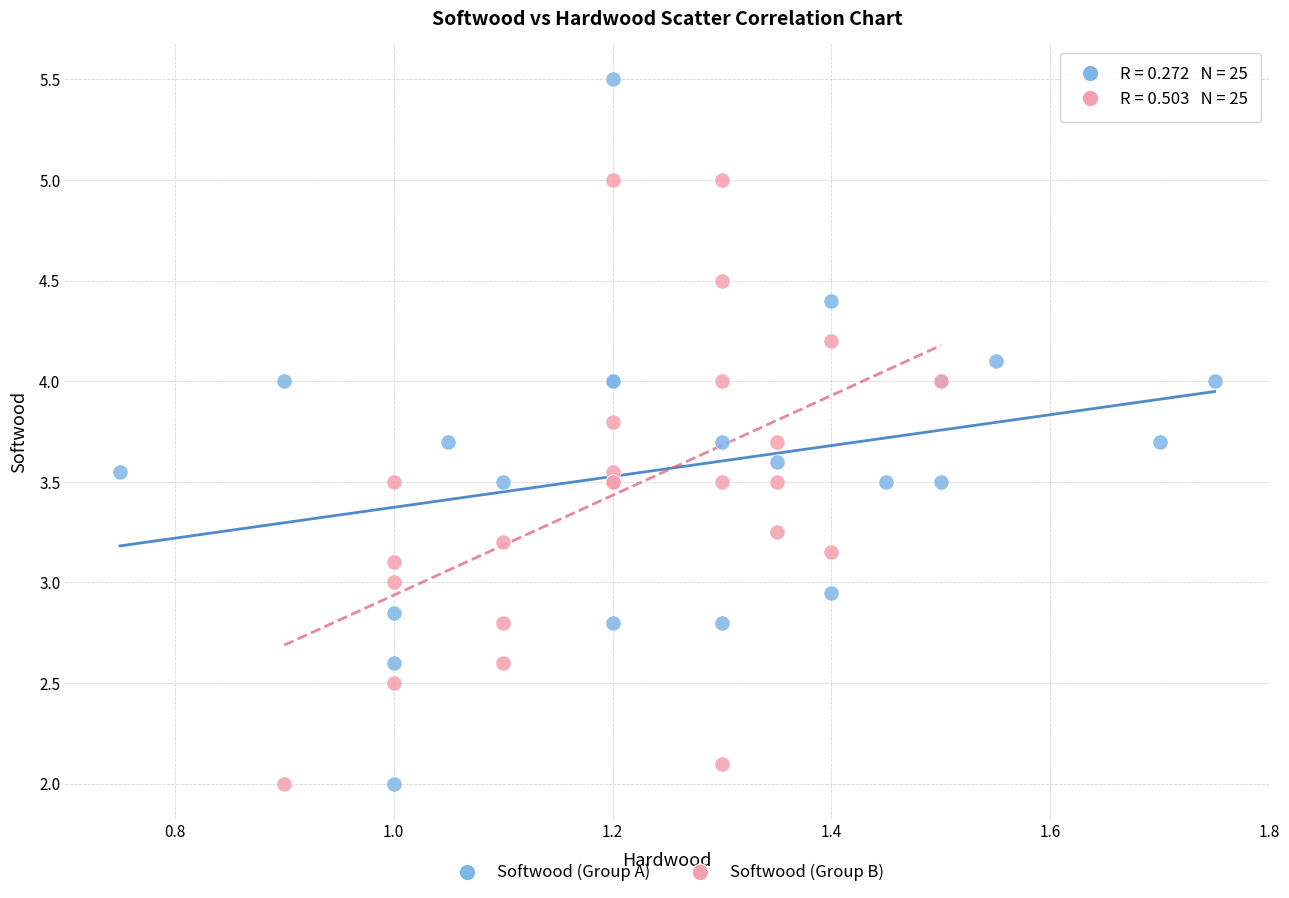

Which series has the widest spread of Y values?

Softwood (Group A)